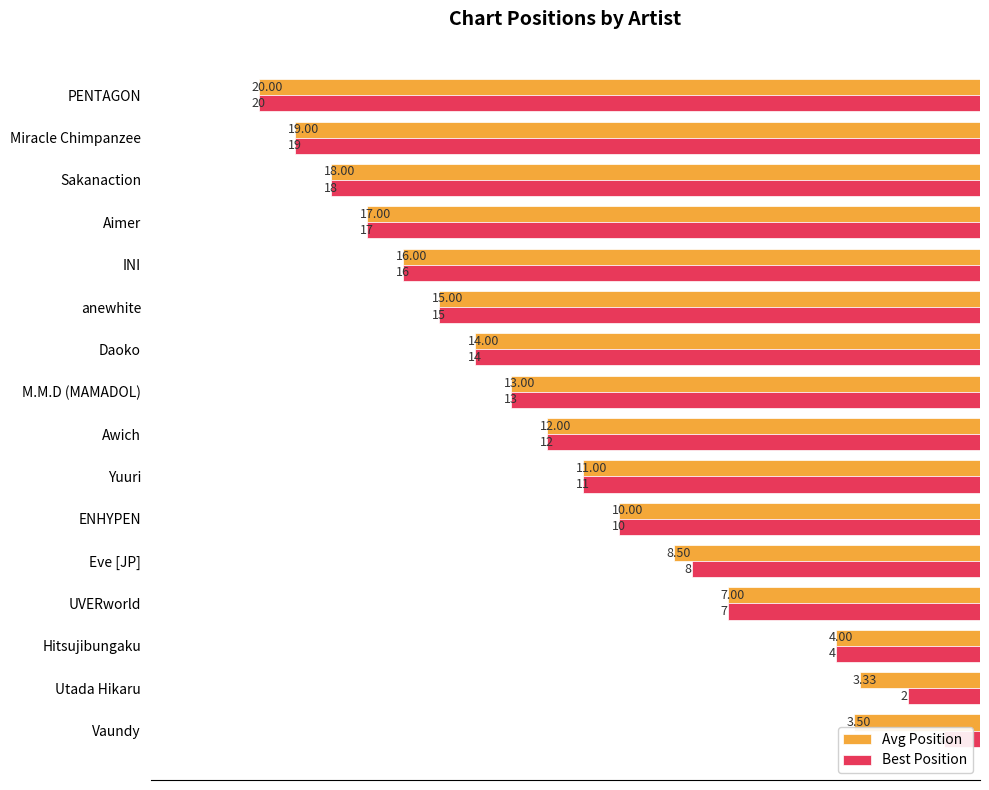

Does the chart contain any negative values?

No